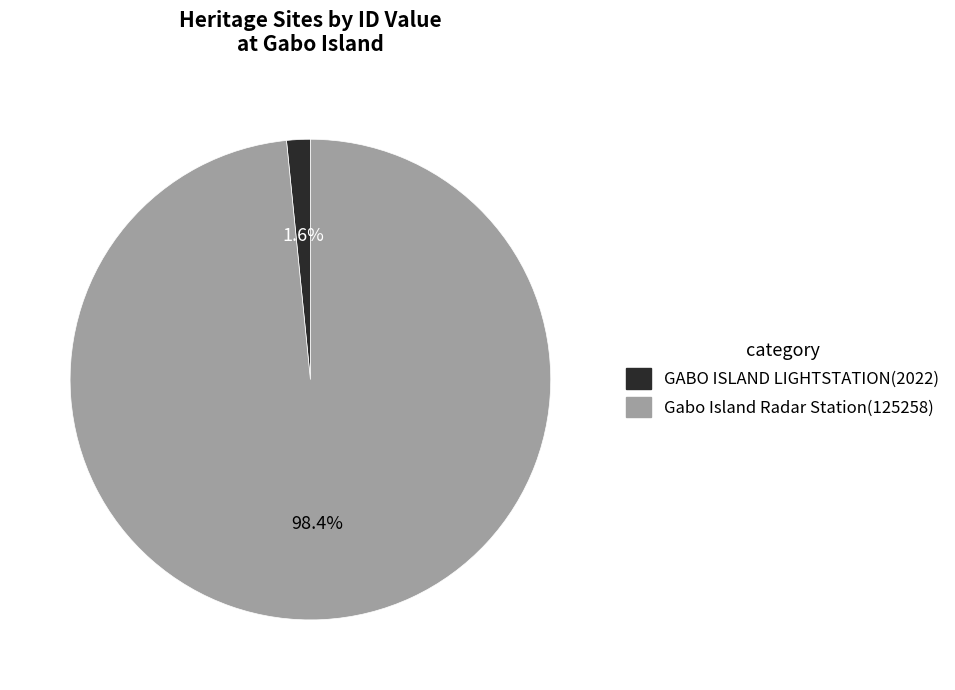

Do Gabo Island Radar Station and GABO ISLAND LIGHTSTATION together represent more than half of the pie?

Yes